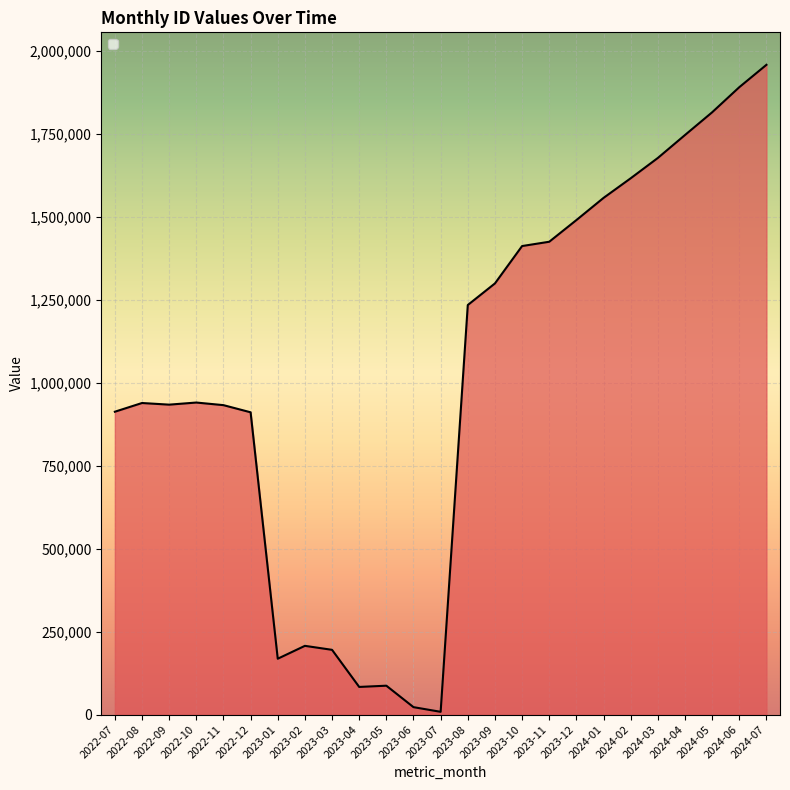

Where is the data nearest to the value 983575?

2022-10